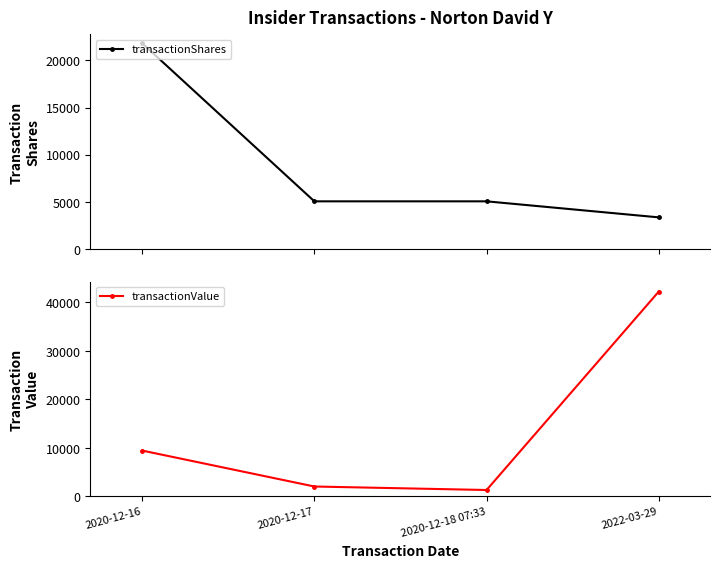

Which category has the lowest value across all series?

2020-12-18 07:33